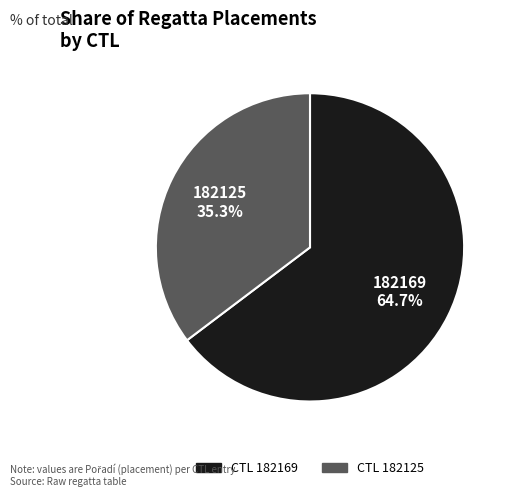

Is there a majority slice in this chart?

Yes